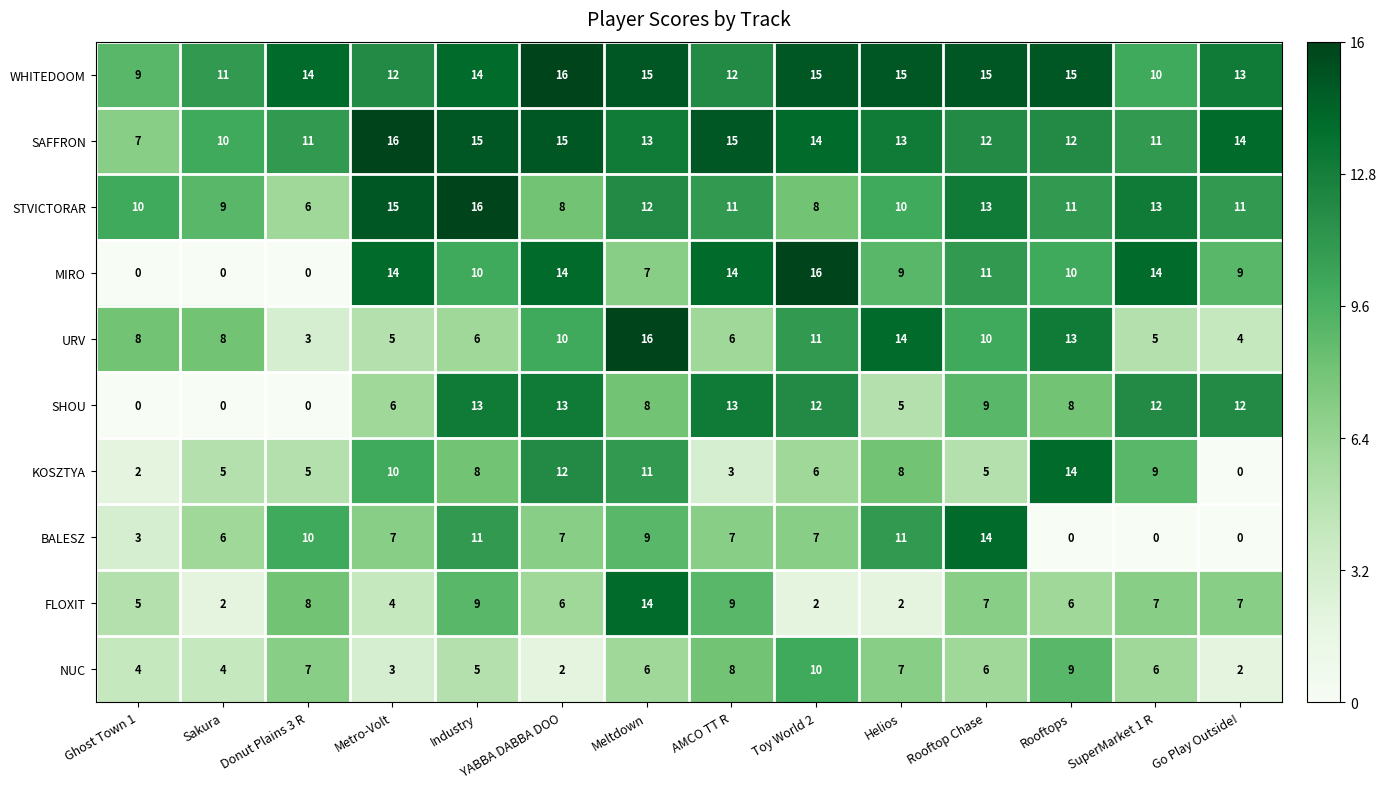

Count the NUC values in the range 4 to 7.

8